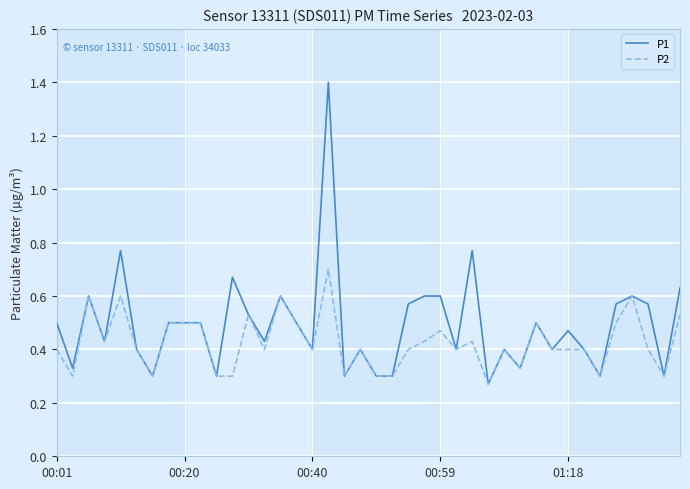

Count the P2 values in the range 0 to 1.

40